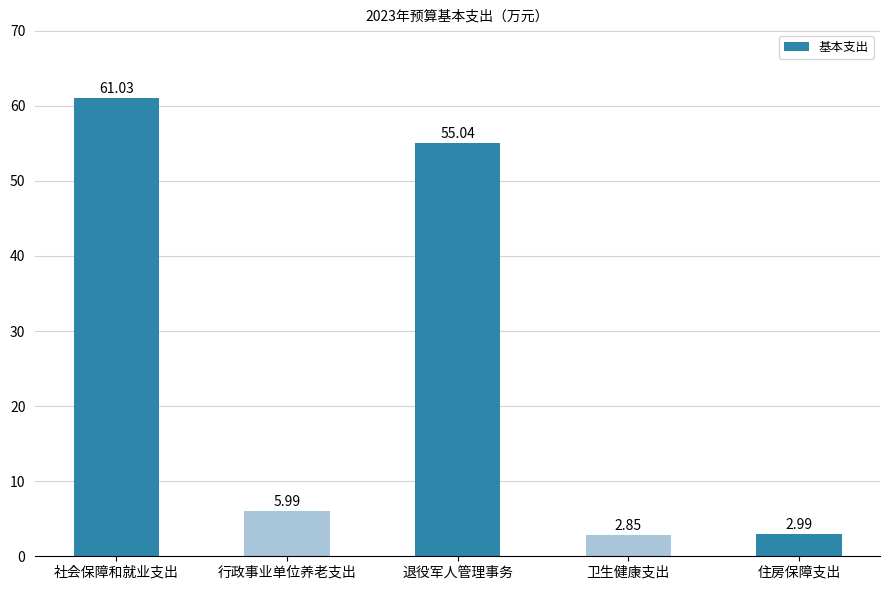

How many series are shown in this chart?

1